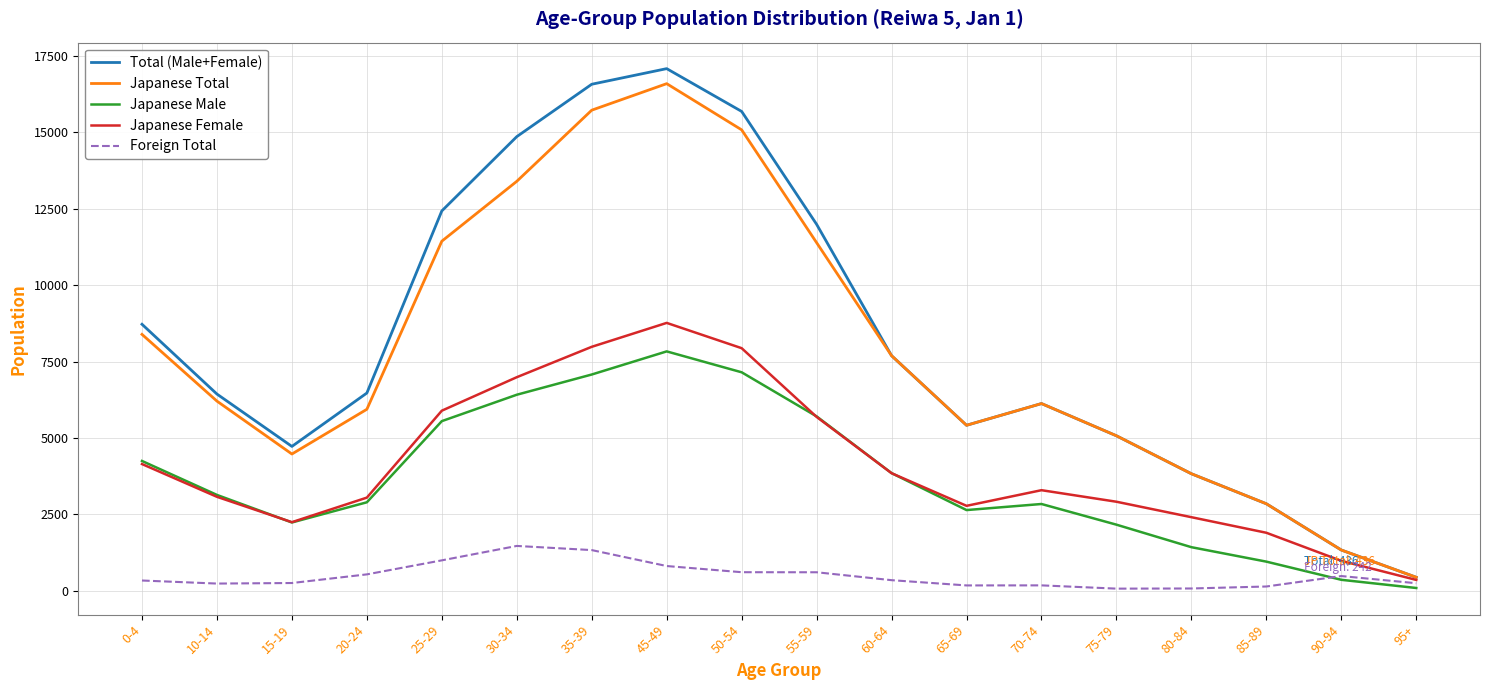

What is the highest value of the Japanese Male series?

7832